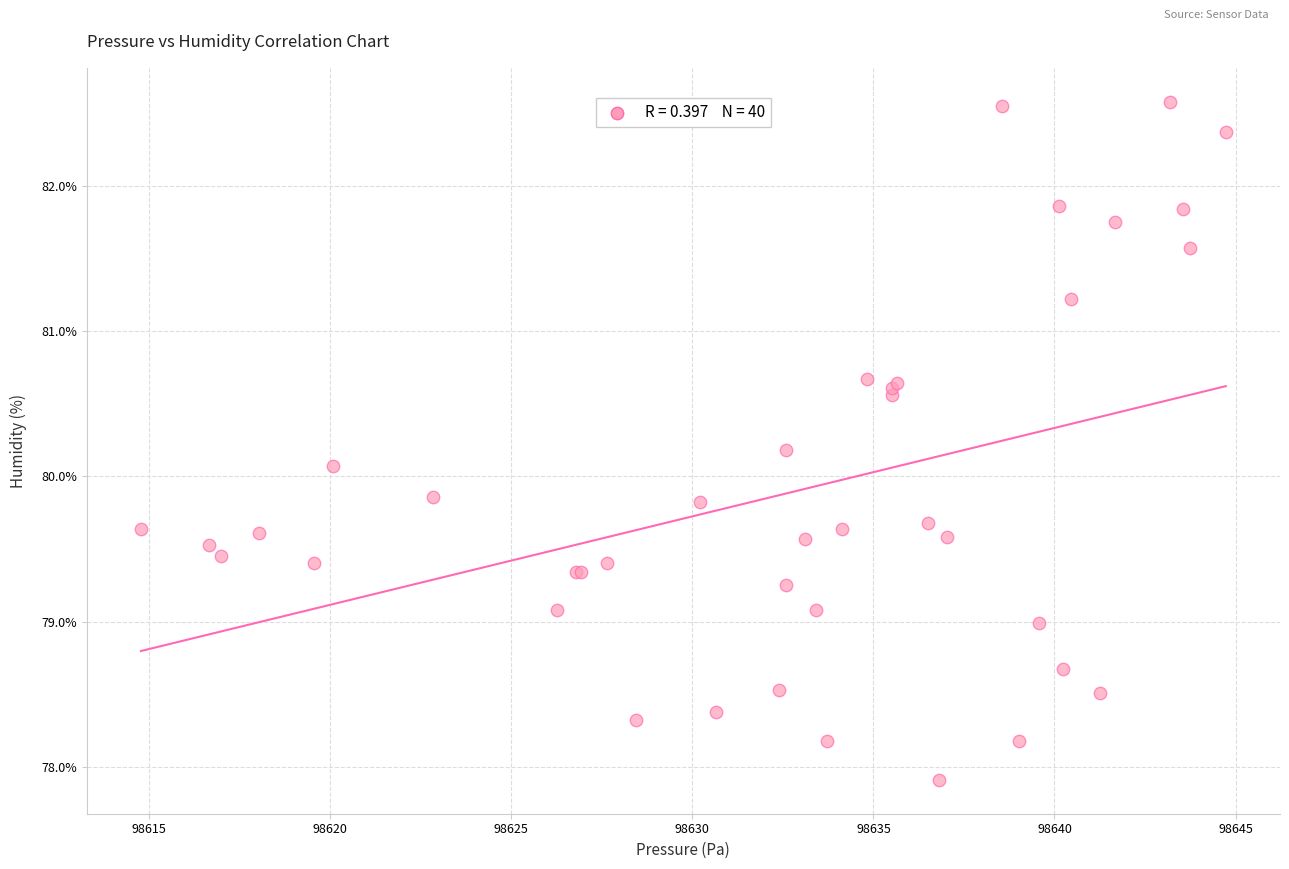

What Y value in the scatter plot is closest to 80?

80.1